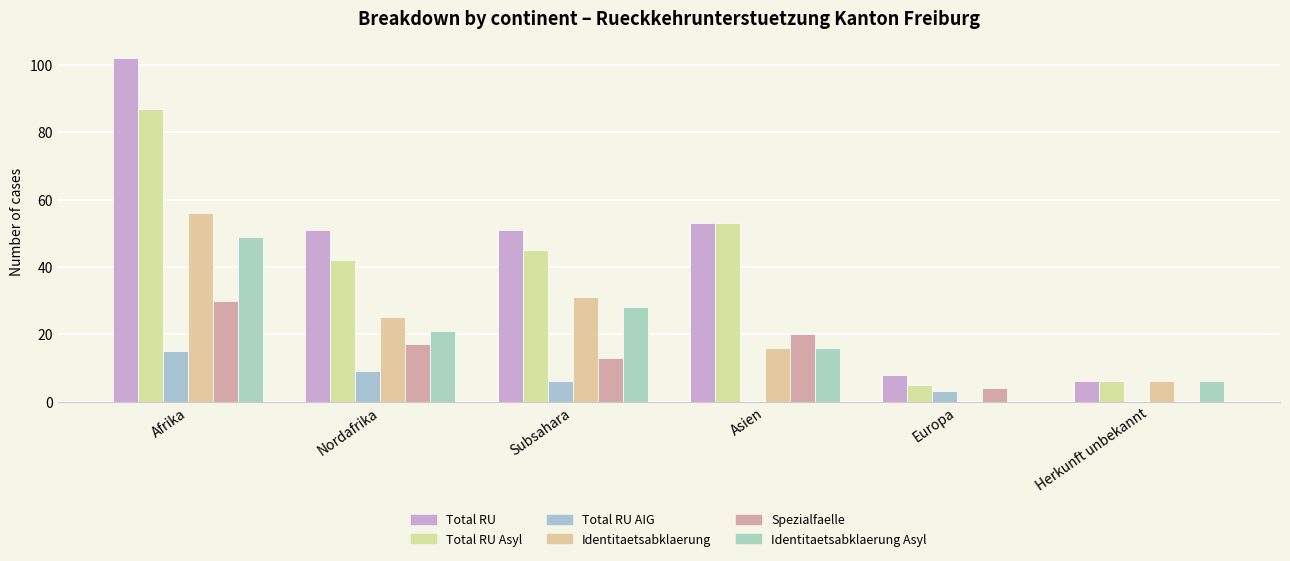

Reading left to right, extract all data points from this chart.

Total RU: 102	51	51	53	8	6
Total RU Asyl: 87	42	45	53	5	6
Total RU AIG: 15	9	6	0	3	0
Identitaetsabklaerung: 56	25	31	16	0	6
Spezialfaelle: 30	17	13	20	4	0
Identitaetsabklaerung Asyl: 49	21	28	16	0	6